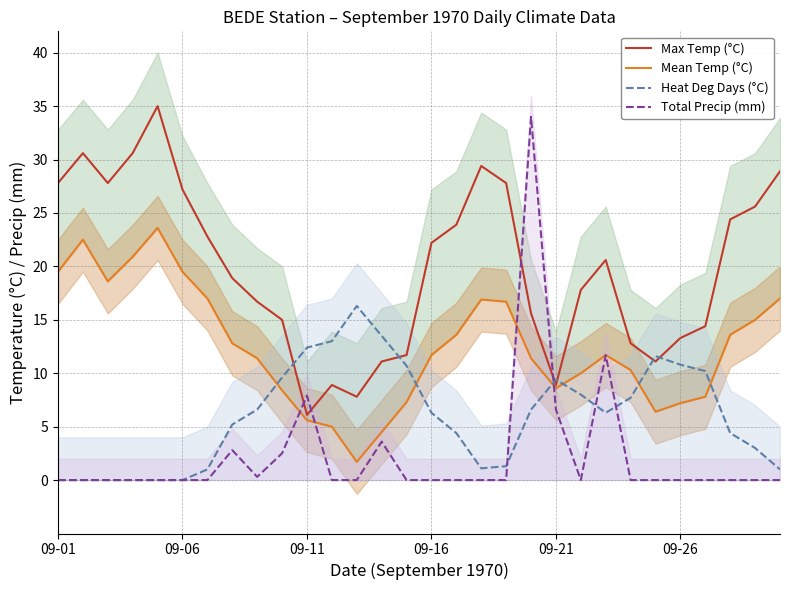

Is it true that Mean Temp (°C) equals 22.7 at 27?

False